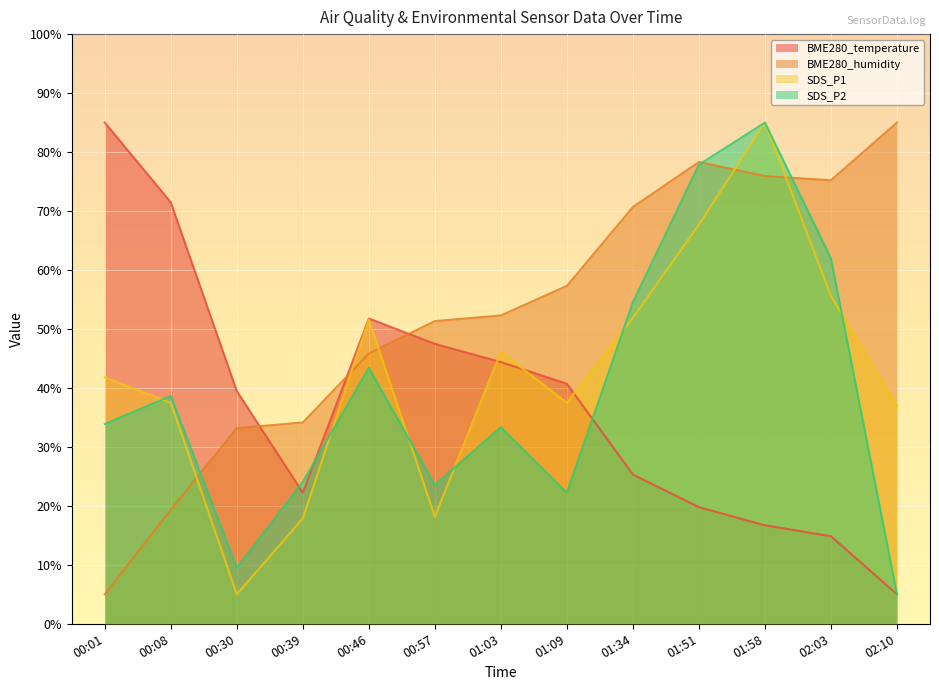

Which series has the largest total across all categories?

BME280_humidity